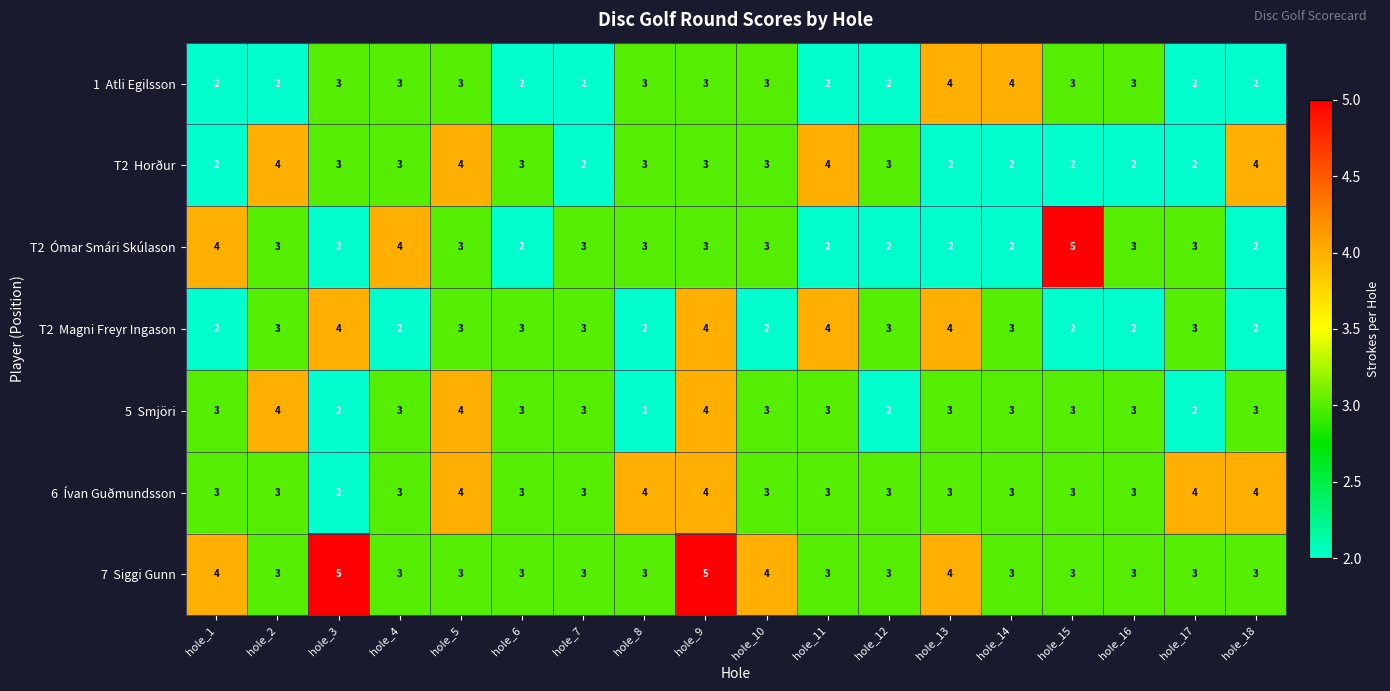

What is the total value across all series at hole_8?

20